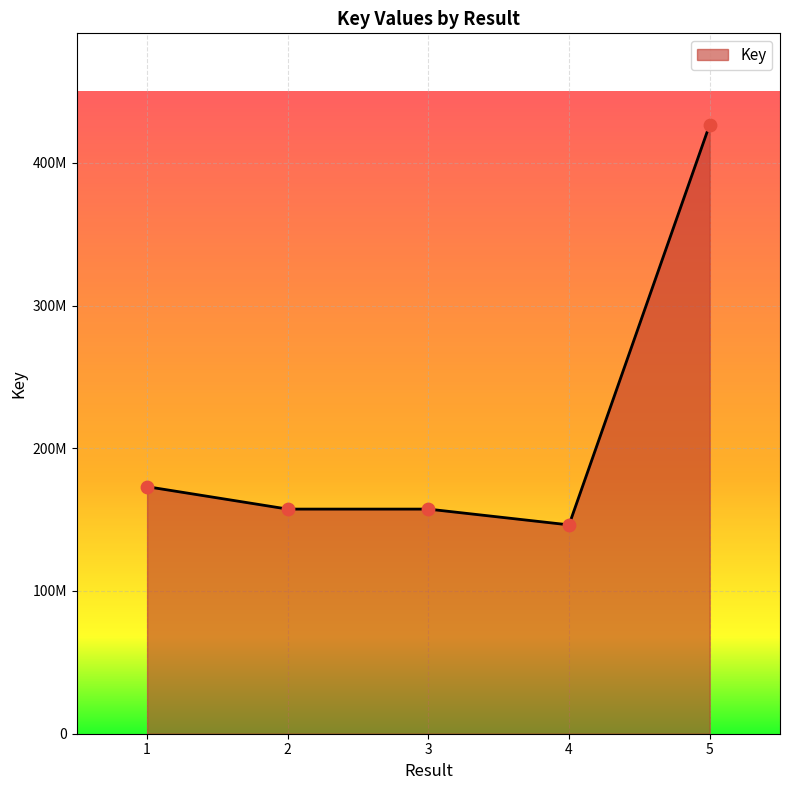

What is the change in value from 2 to 5?

+269317736